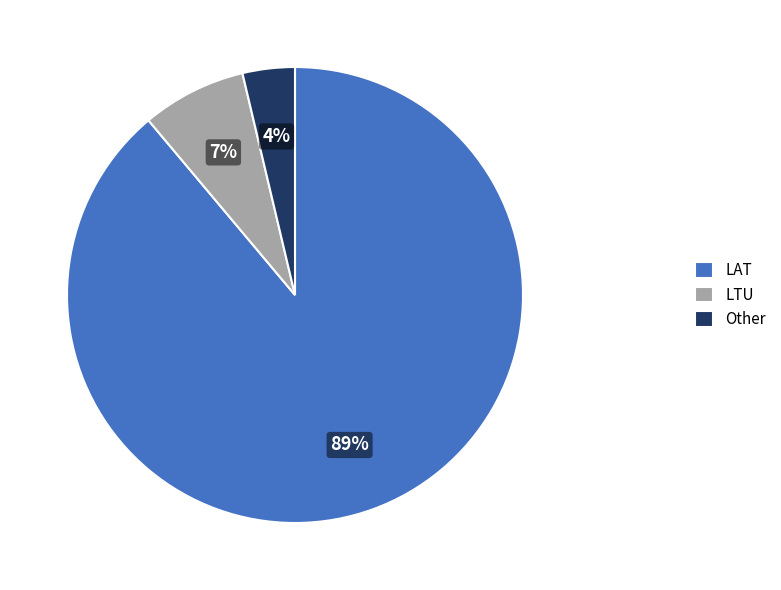

Count the number of slices in the pie.

3